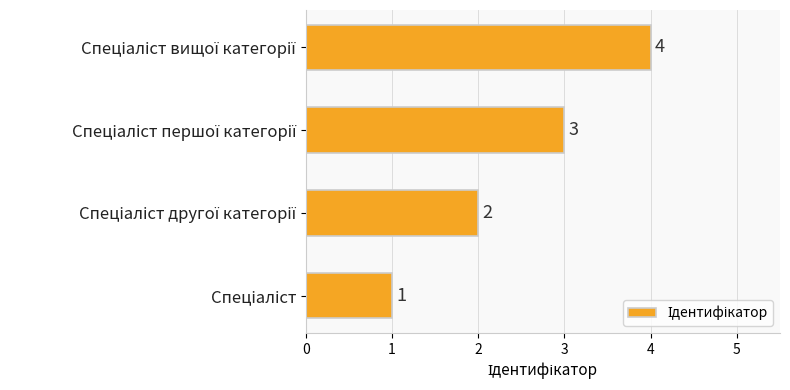

What is the difference between the maximum and minimum values?

3